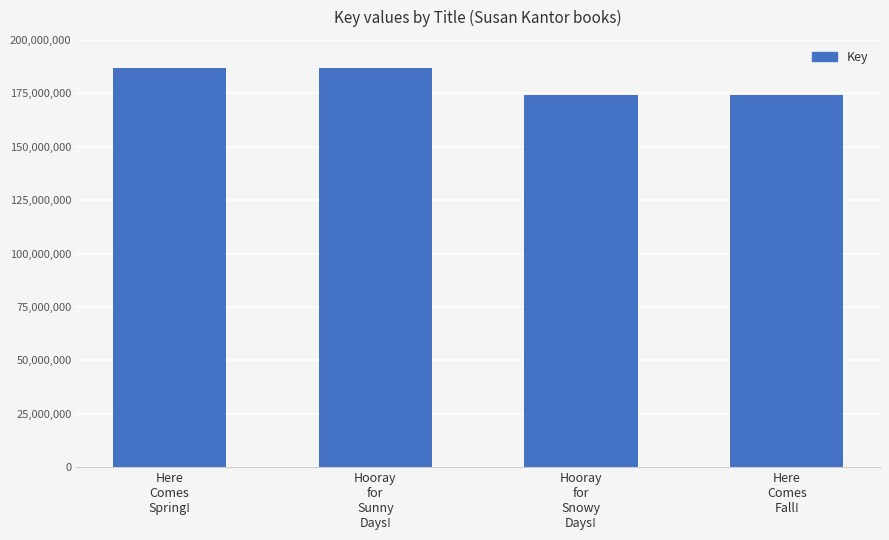

What is the difference between the maximum and minimum values?

12418983